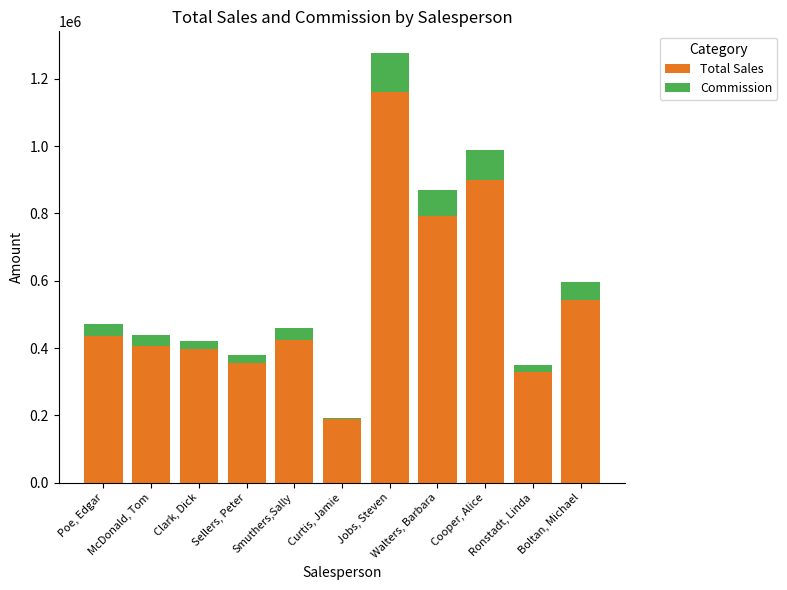

Count the number of categories in the chart.

11